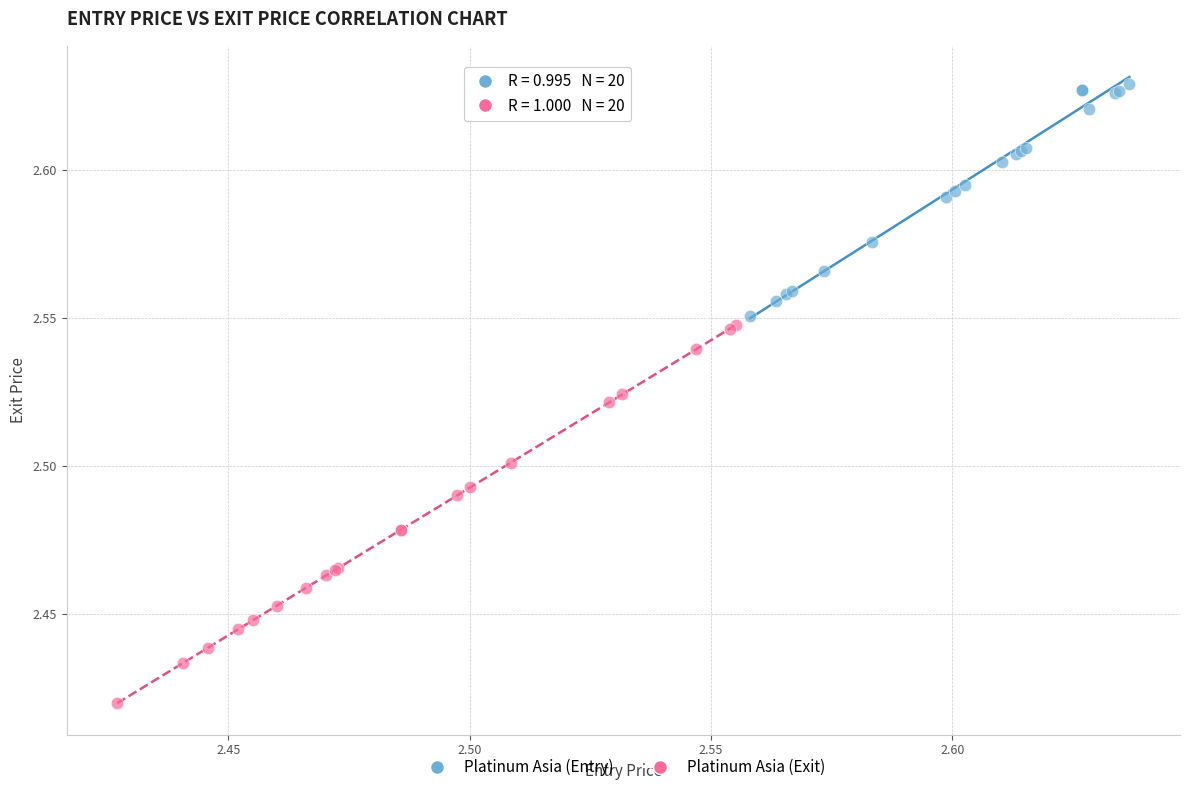

Which series contains the highest Y value?

Platinum Asia (Entry)